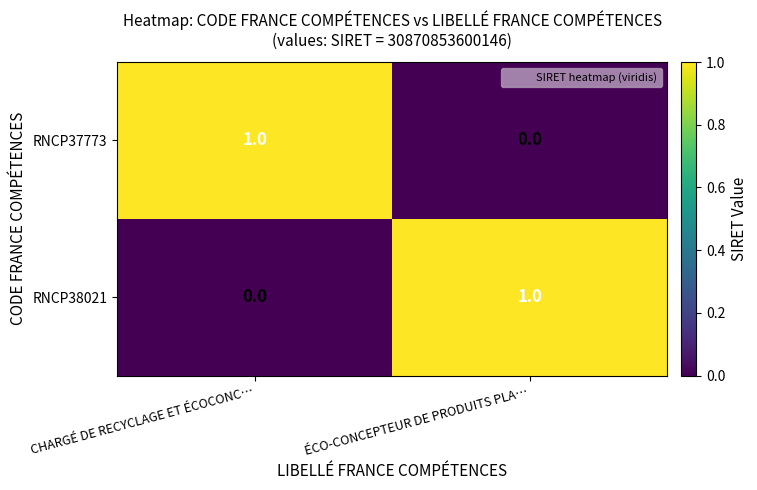

True or false: RNCP37773 has a value of 0 at ÉCO-CONCEPTEUR DE PRODUITS PLA….

True